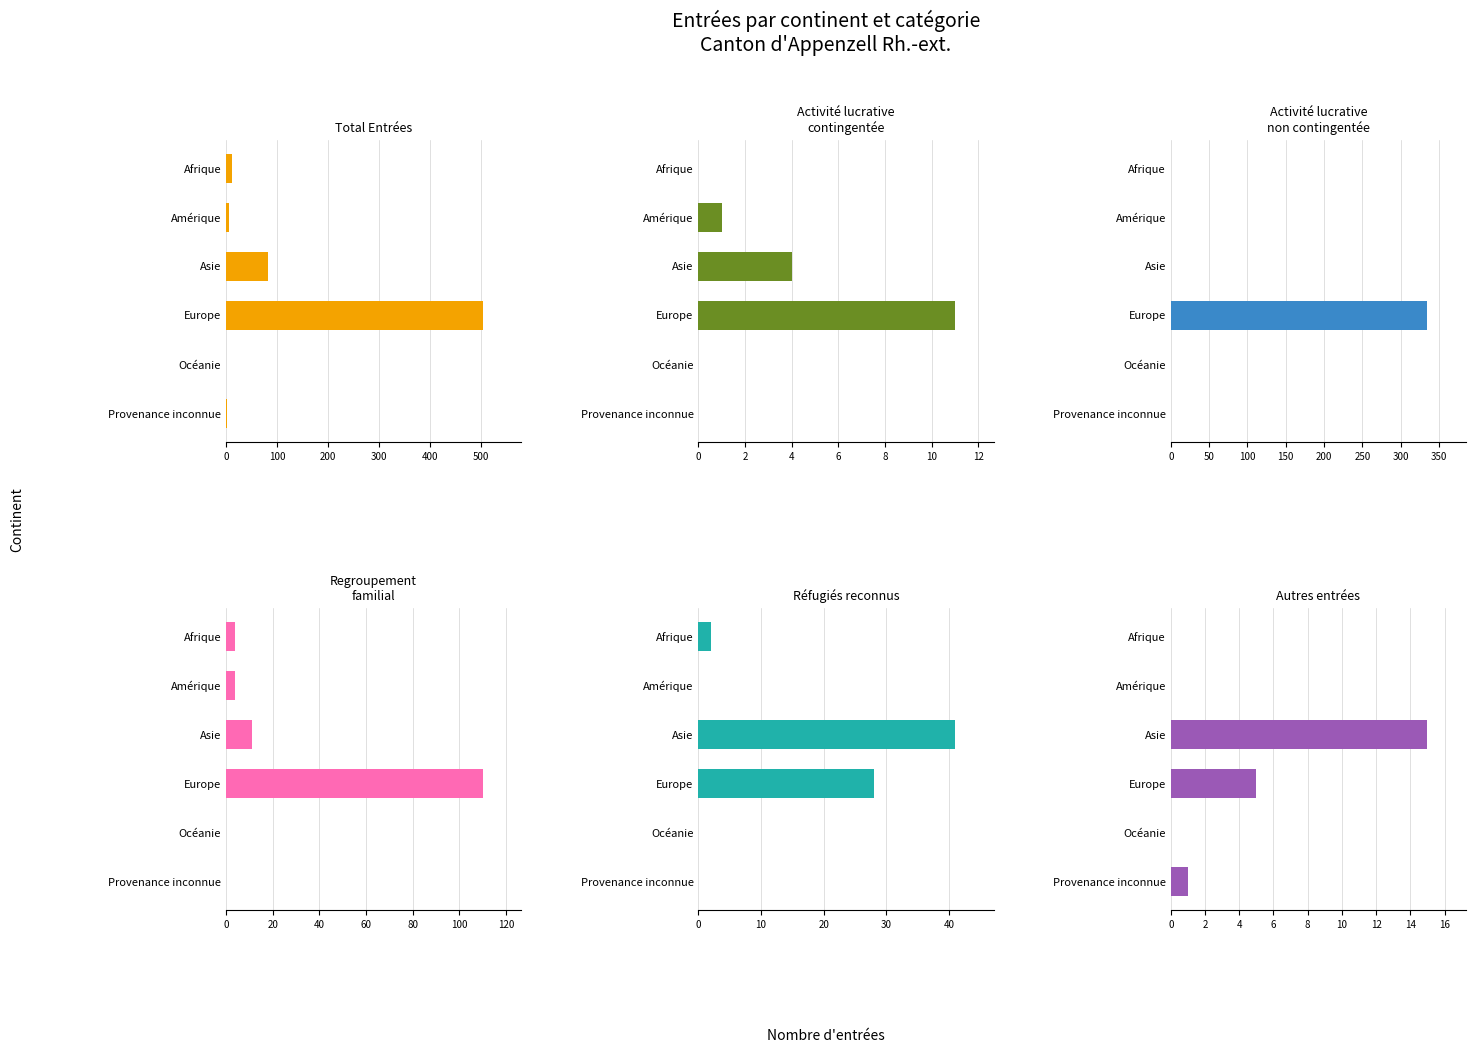

The value of Réfugiés reconnus at Amérique is 0. True or false?

True